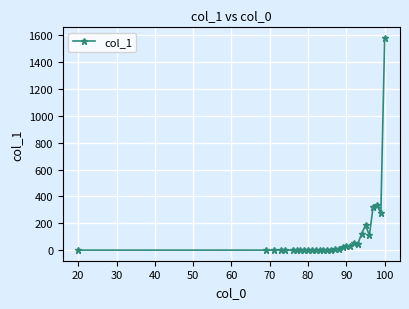

What is the average value?

106